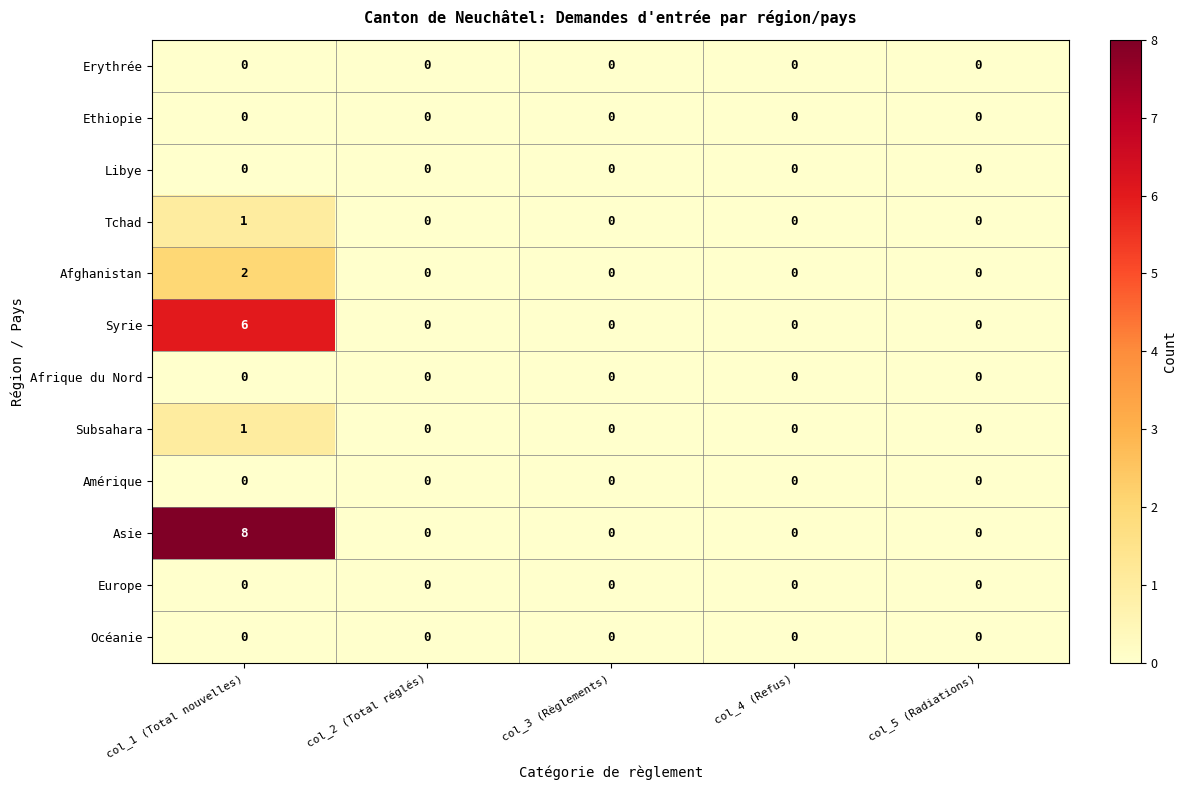

Which category has the highest value across all series?

col_1 (Total nouvelles)